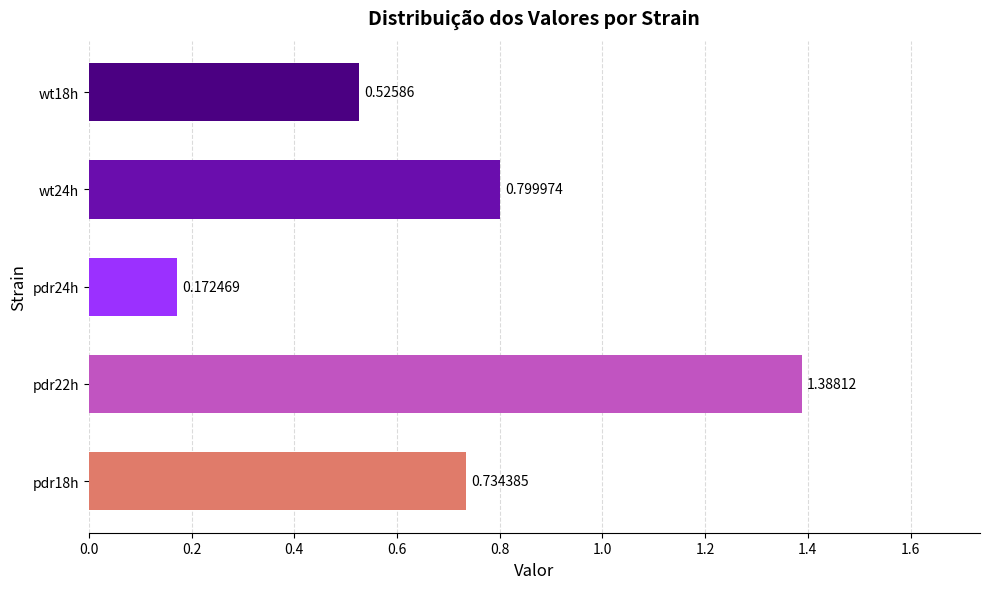

List the labels in order of value, largest first.

pdr22h, wt24h, pdr18h, wt18h, pdr24h